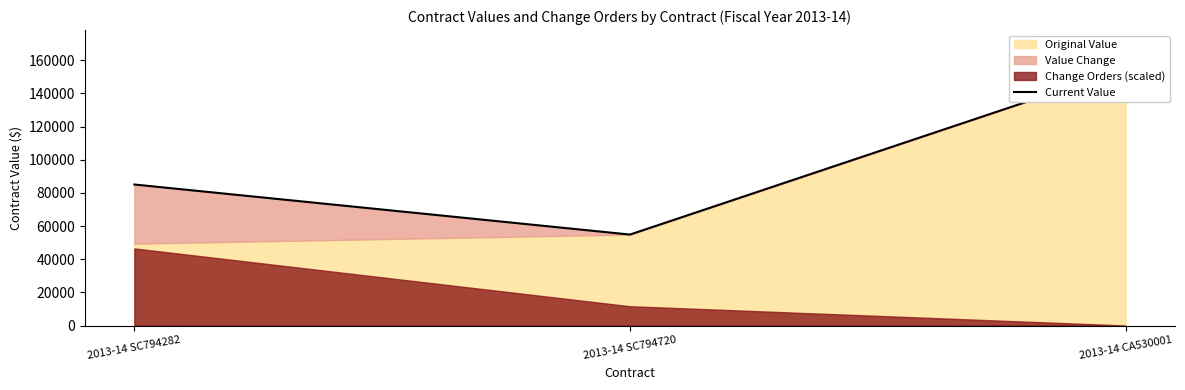

List the labels in order of value, smallest first.

2013-14 SC794720, 2013-14 SC794282, 2013-14 CA530001